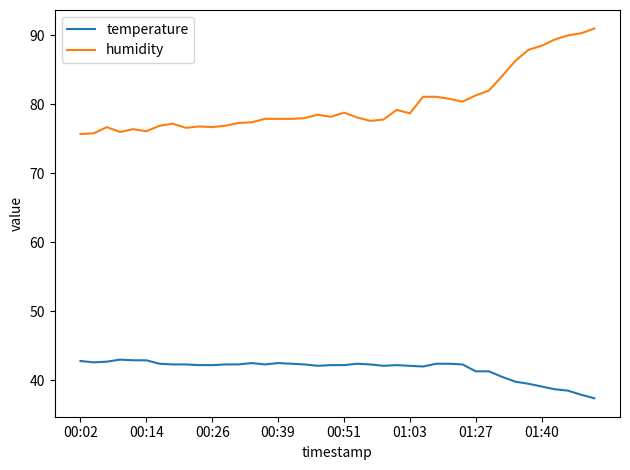

Which series has the widest spread of values?

humidity